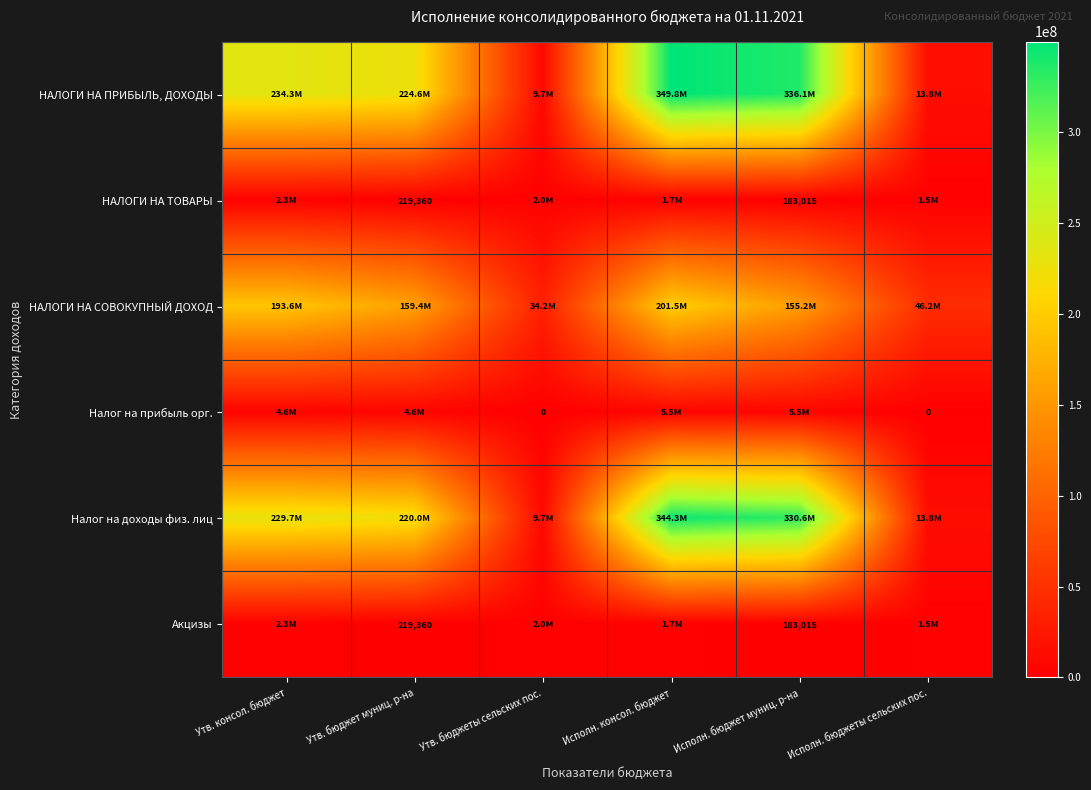

What is the total value across all series at Утв. бюджет муниц. р-на?

609011720.0